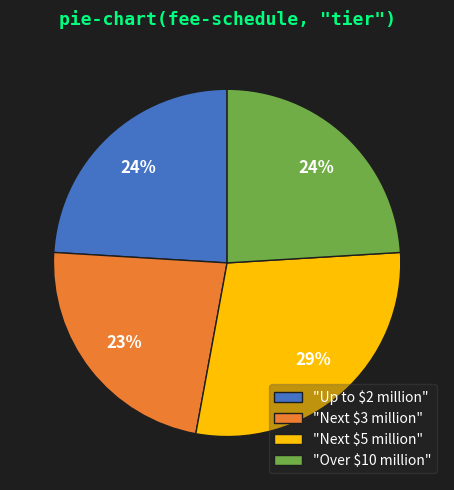

To the nearest percent, what is the difference between the largest and smallest slice percentages?

6%